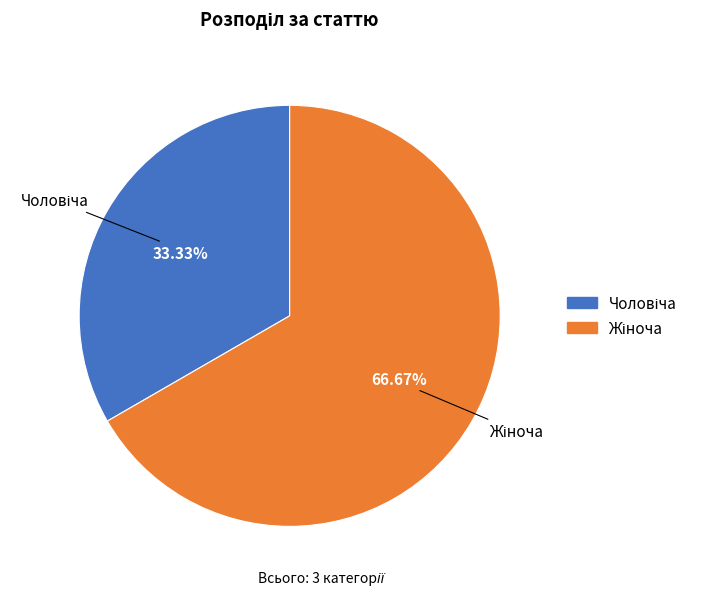

Is there a majority slice in this chart?

Yes